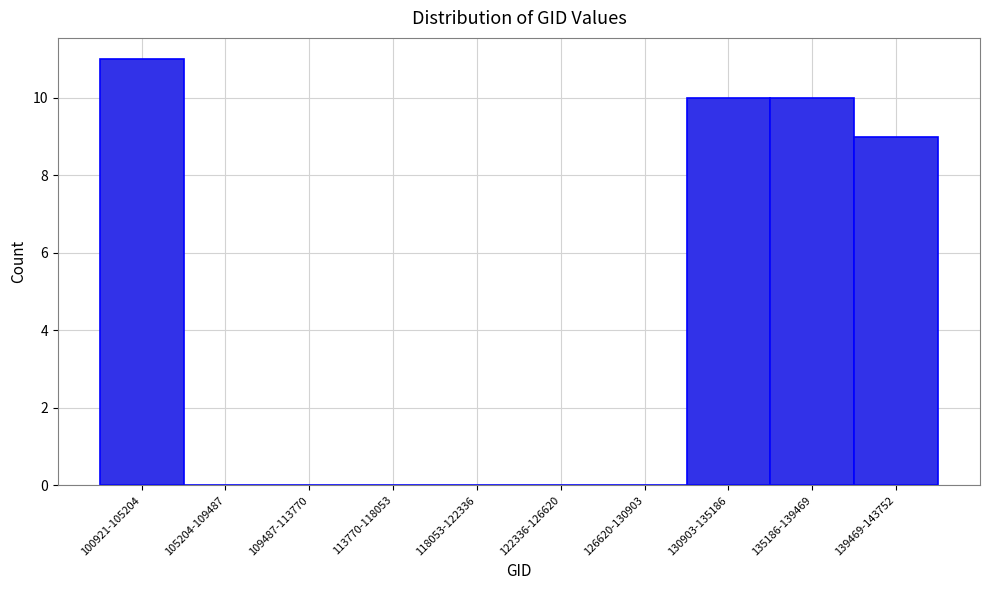

Reading left to right, extract all data points from this chart.

100921-105204=11	105204-109487=0	109487-113770=0	113770-118053=0	118053-122336=0	122336-126620=0	126620-130903=0	130903-135186=10	135186-139469=10	139469-143752=9